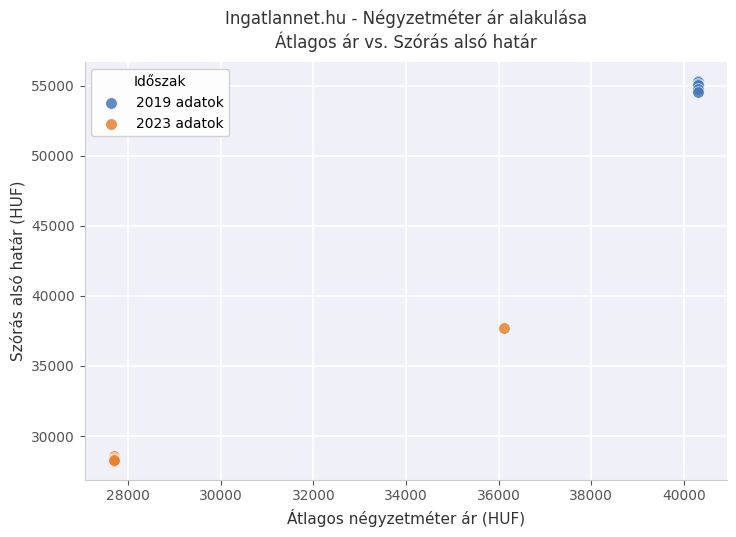

Which series reaches the maximum Y coordinate?

2019 adatok